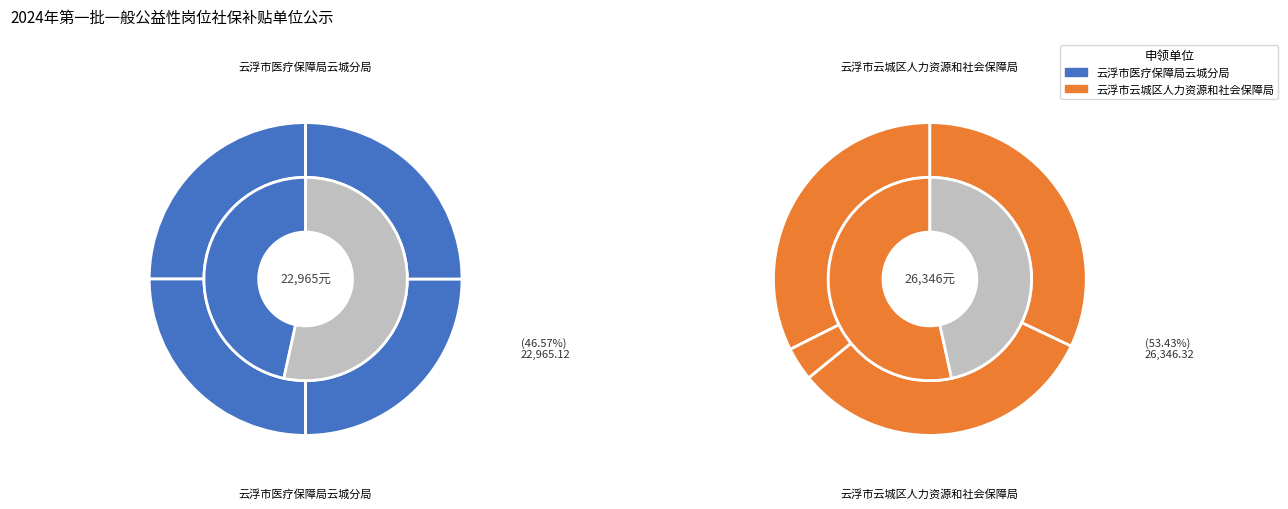

Is it true that 2 is 38% of the pie?

False